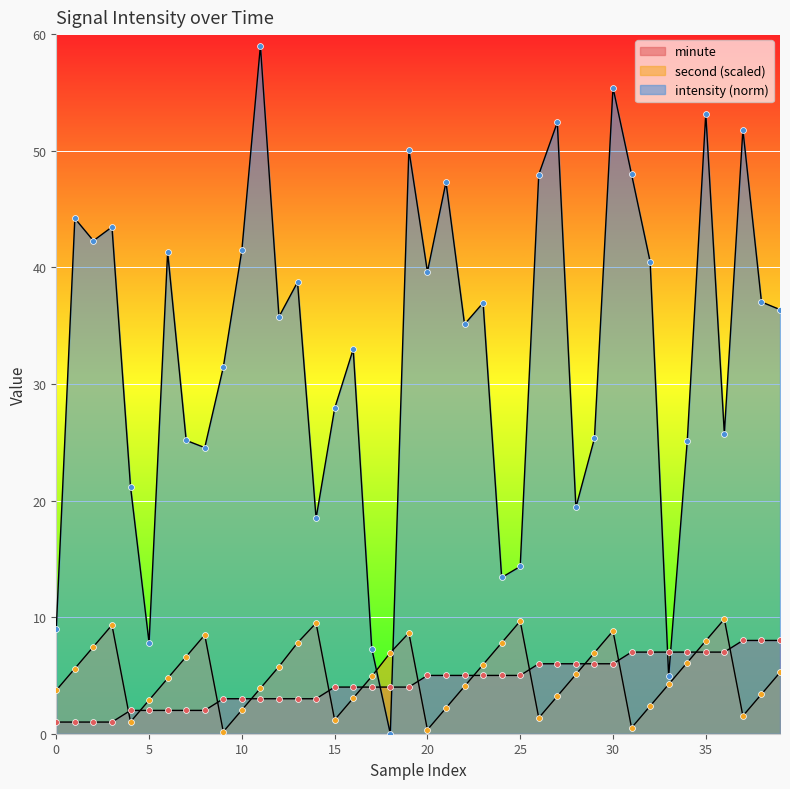

Which series has the widest spread of Y values?

intensity